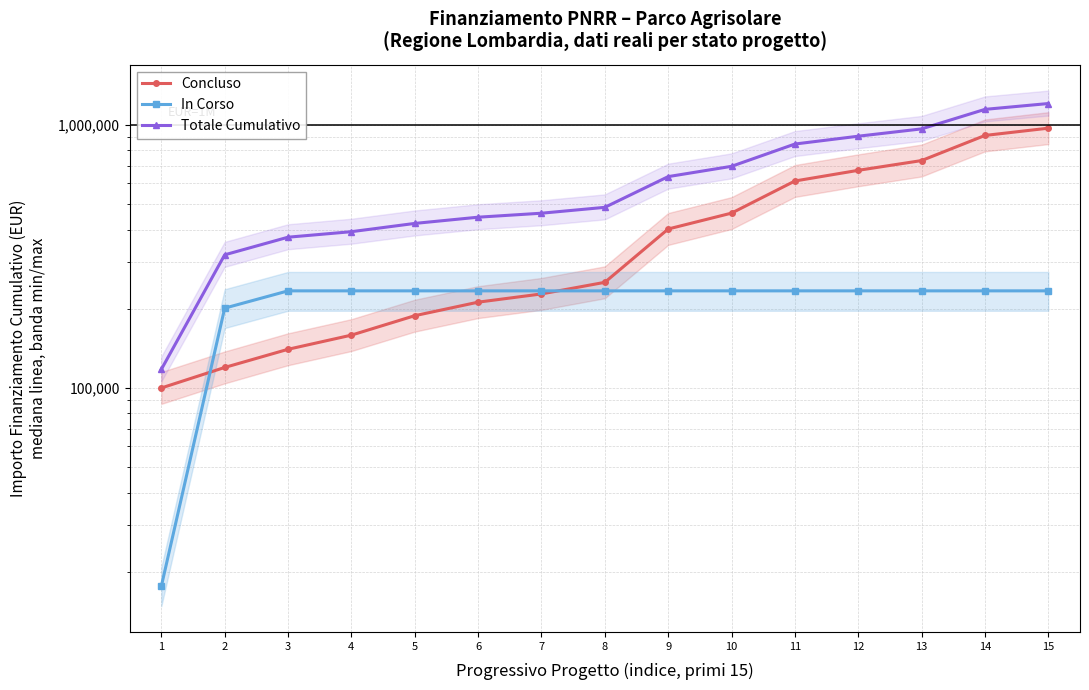

At which label does Totale Cumulativo reach its minimum?

1